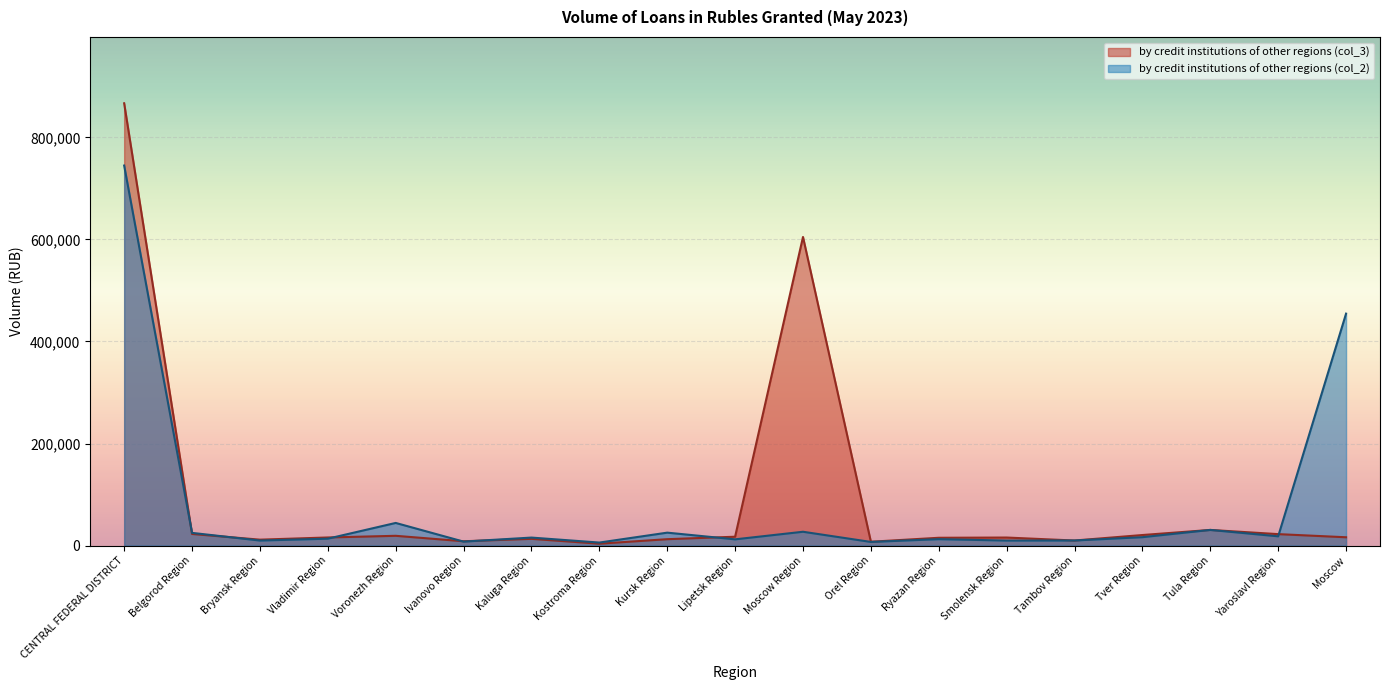

How many lines are shown in the chart?

2